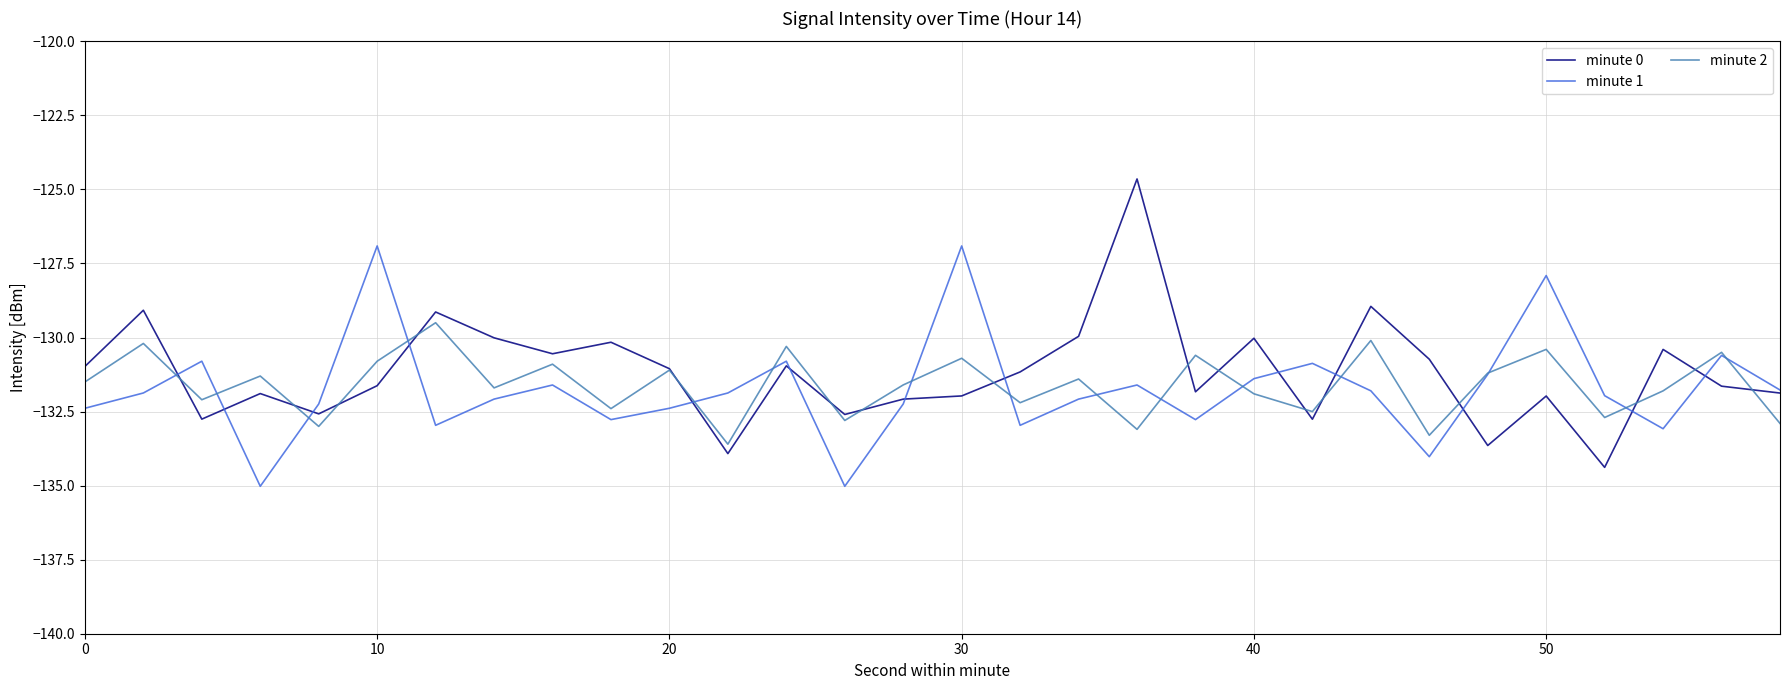

What is the smallest value displayed?

-135.0